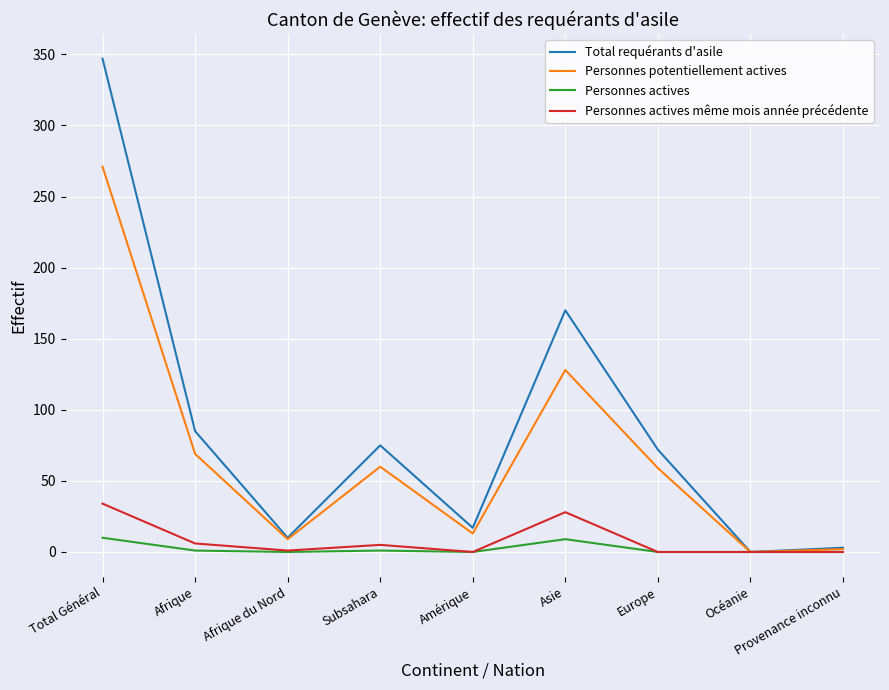

List the series in order of their peak value, lowest first.

Personnes actives, Personnes actives même mois année précédente, Personnes potentiellement actives, Total requérants d'asile